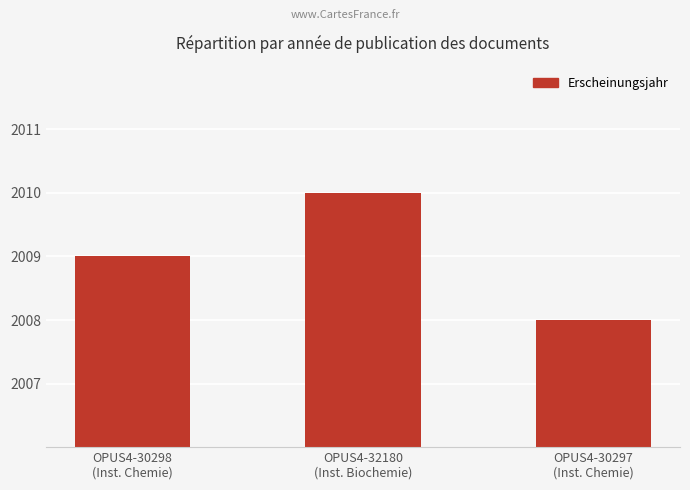

What is the label of the 3rd bar from the left?

OPUS4-30297
(Inst. Chemie)